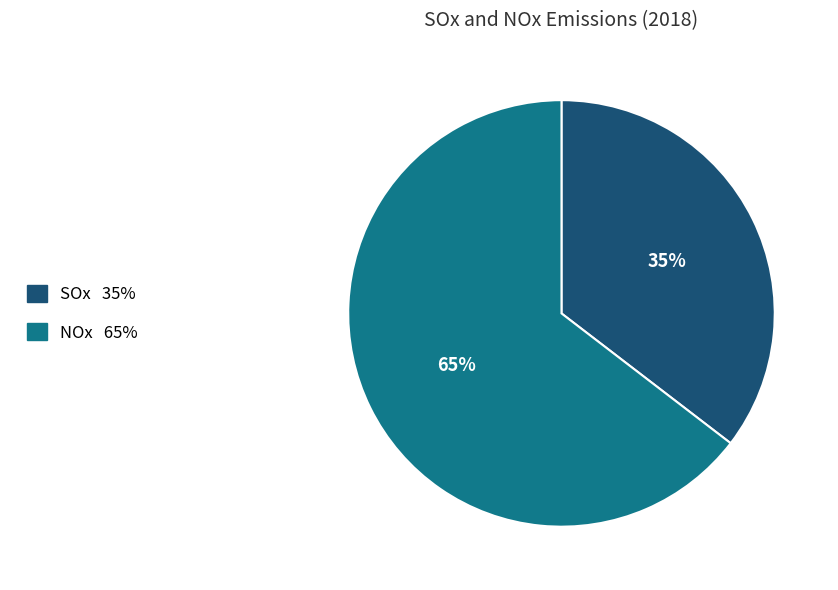

Do NOx and SOx together represent more than half of the pie?

Yes